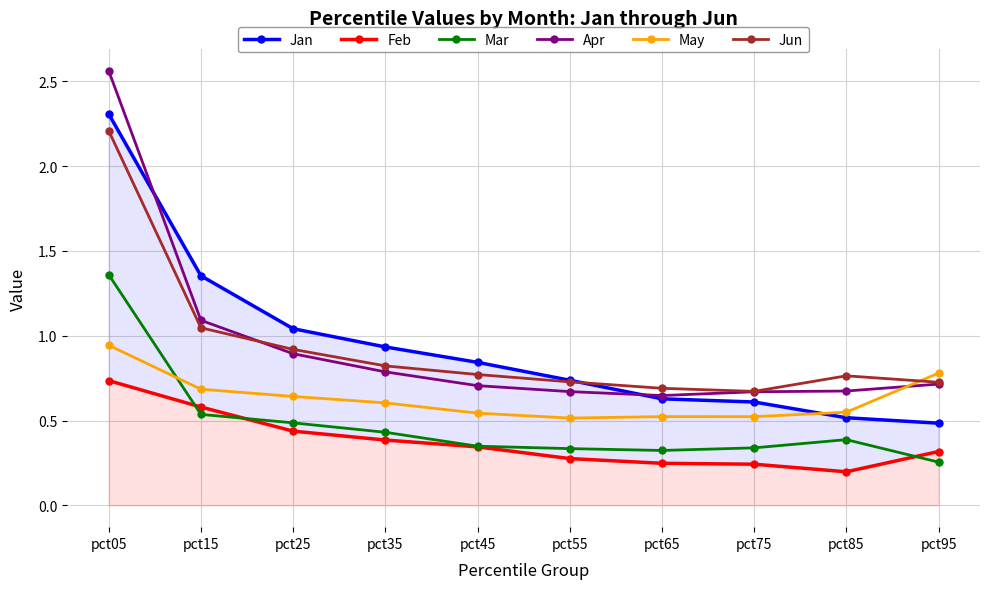

Rank the series at pct45 from lowest to highest value.

Feb, Mar, May, Apr, Jun, Jan